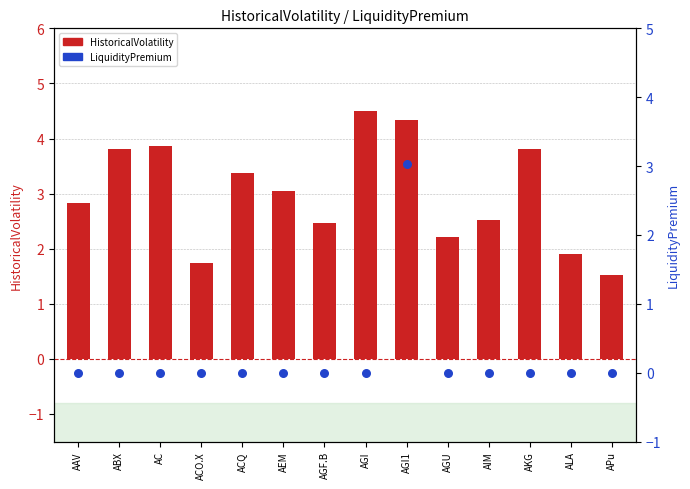

Which series reaches the maximum Y coordinate?

HistoricalVolatility